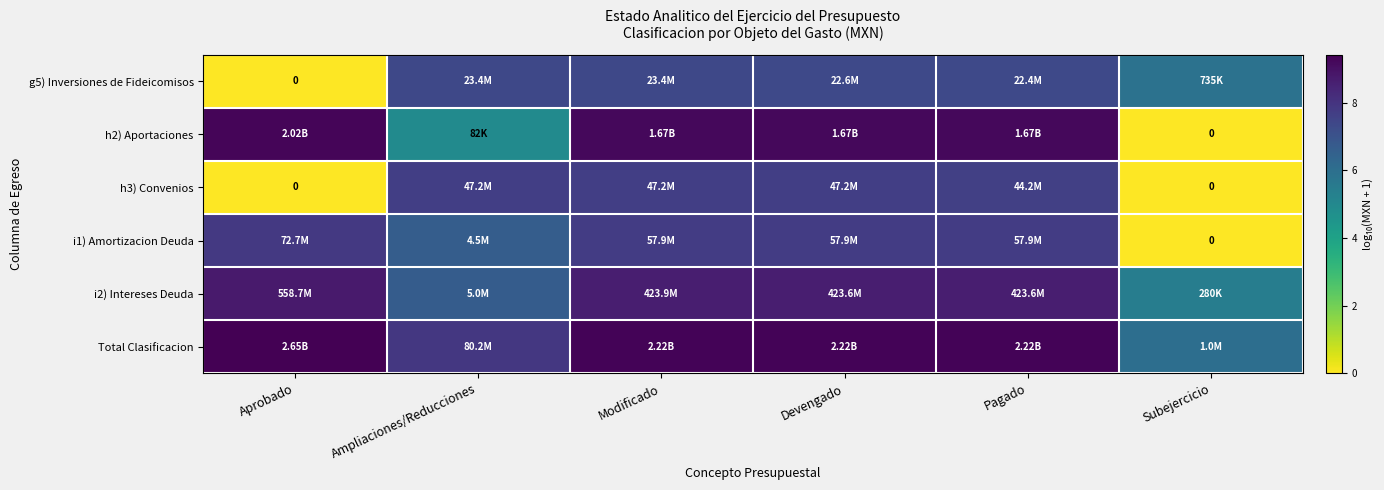

Is it true that Total Clasificacion equals 9.3 at Pagado?

True